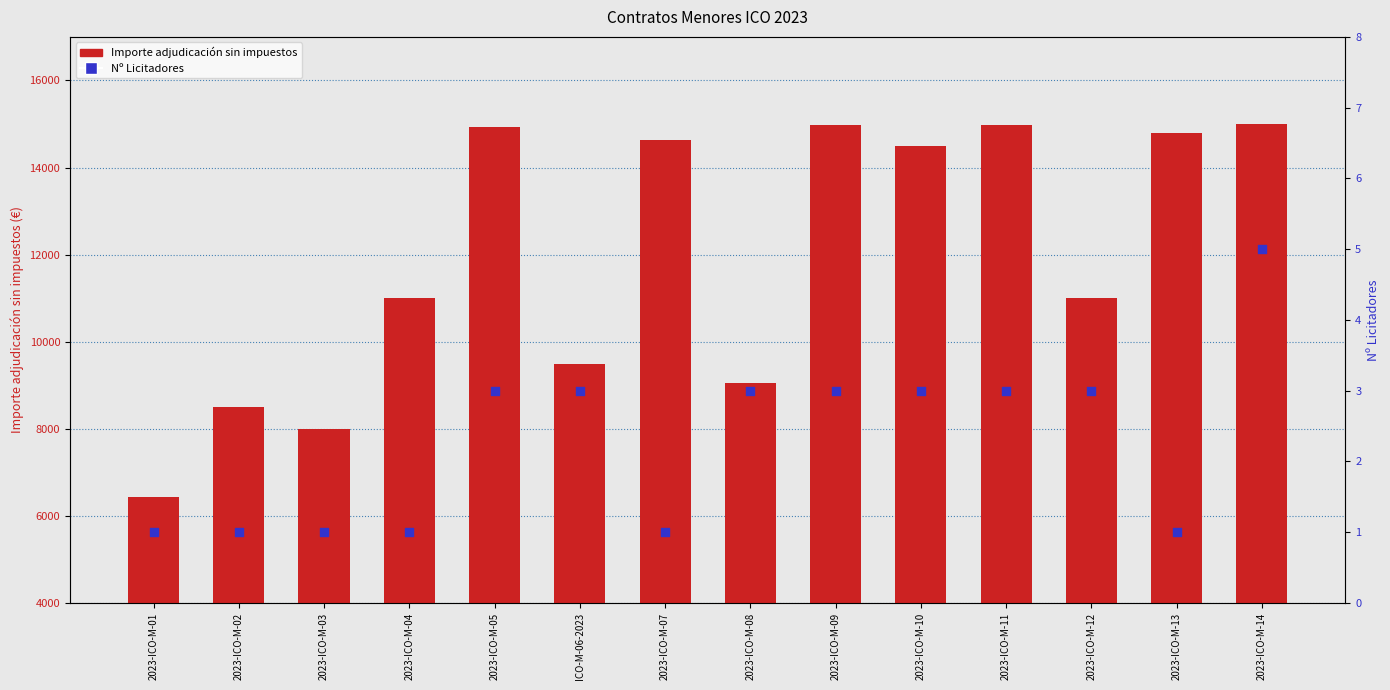

Which series reaches the minimum Y coordinate?

Nº Licitadores